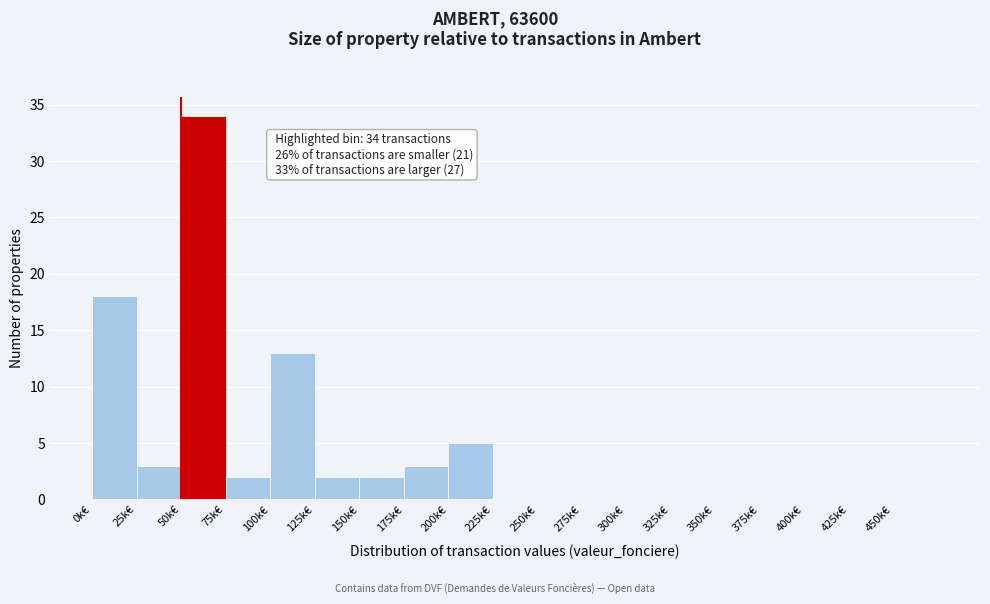

Reading right to left, transcribe all the data shown in this chart.

450k€=0	425k€=0	400k€=0	375k€=0	350k€=0	325k€=0	300k€=0	275k€=0	250k€=0	225k€=0	200k€=5	175k€=3	150k€=2	125k€=2	100k€=13	75k€=2	50k€=34	25k€=3	0k€=18